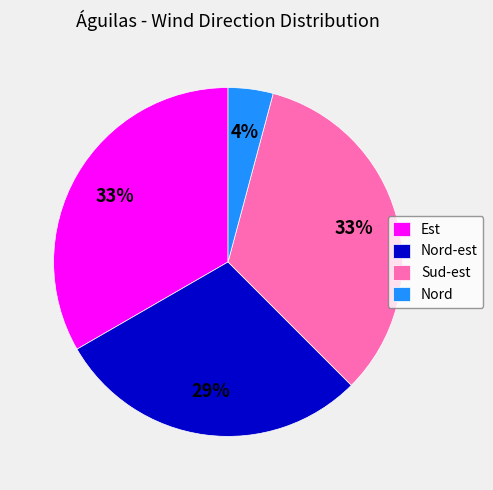

What is the ratio of the value at Sud-est to the value at Est?

1.0